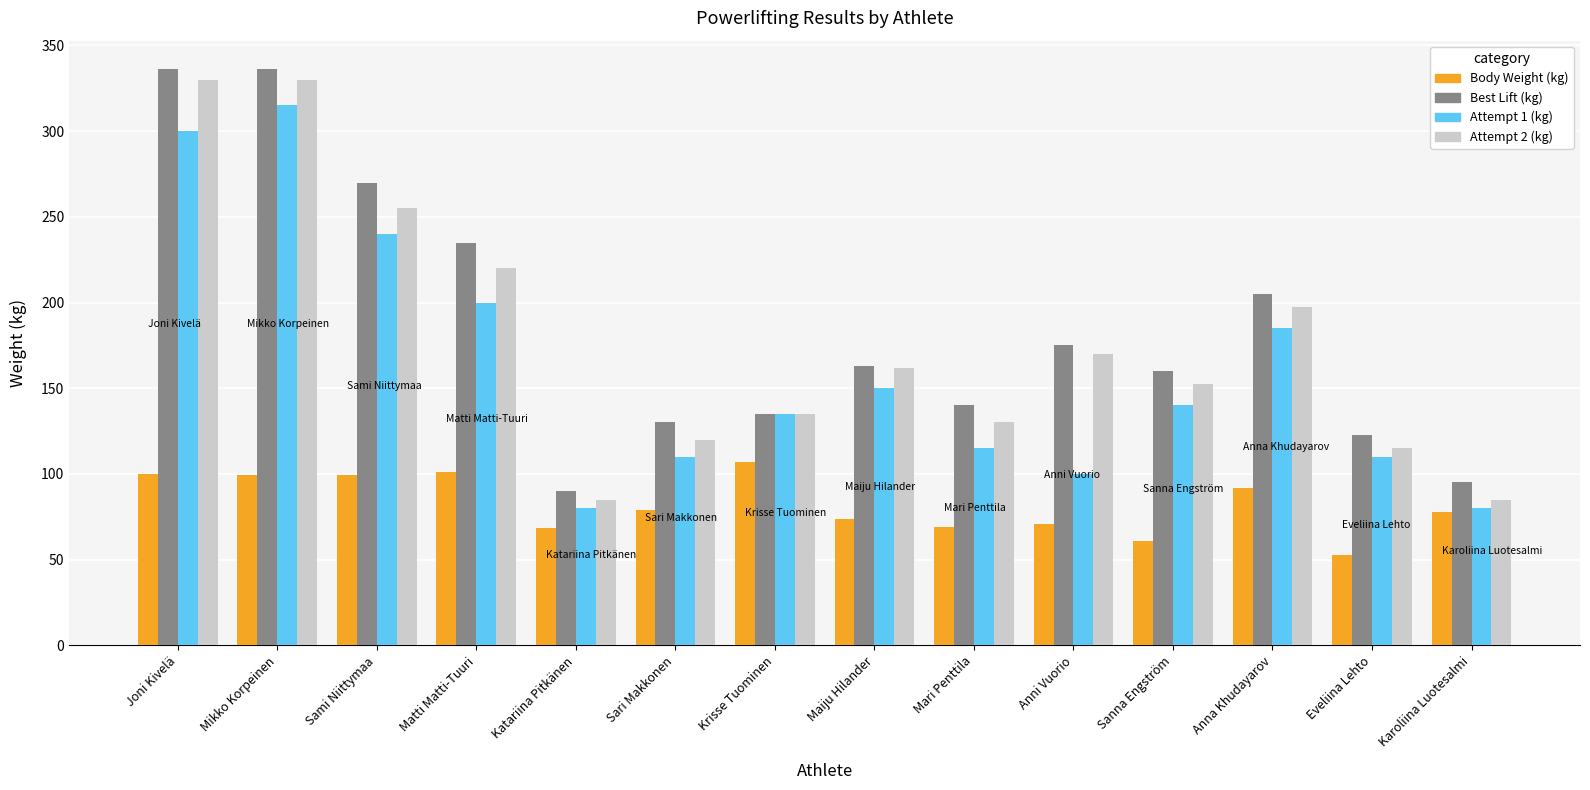

What is the smallest value displayed?

52.7